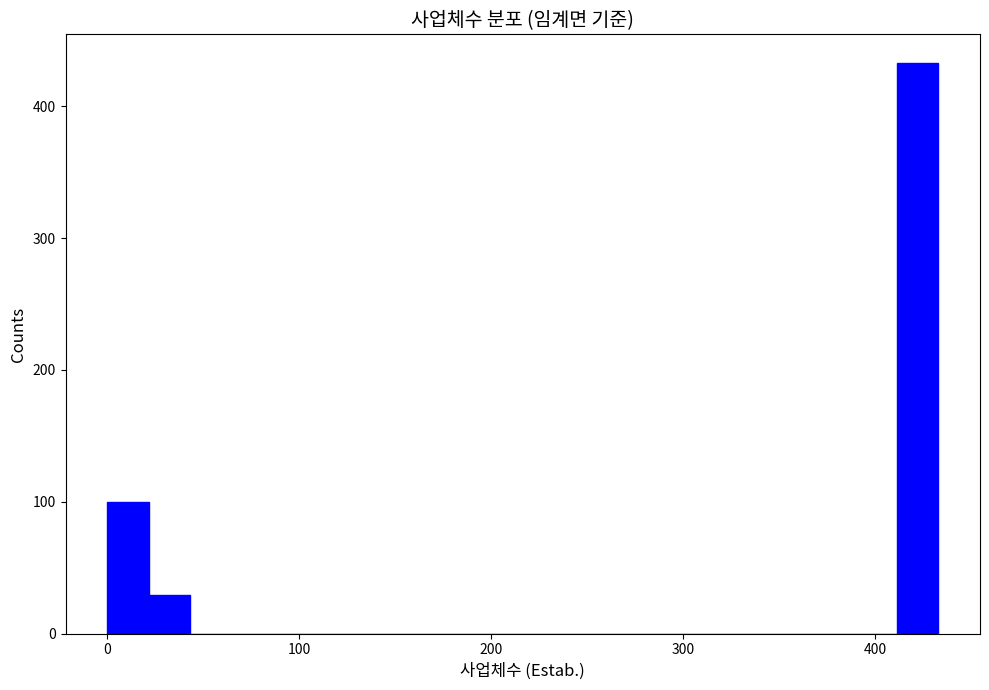

Around what value on the x-axis is the tallest bar? Give the approximate position of its centre, as read against the axis.

420